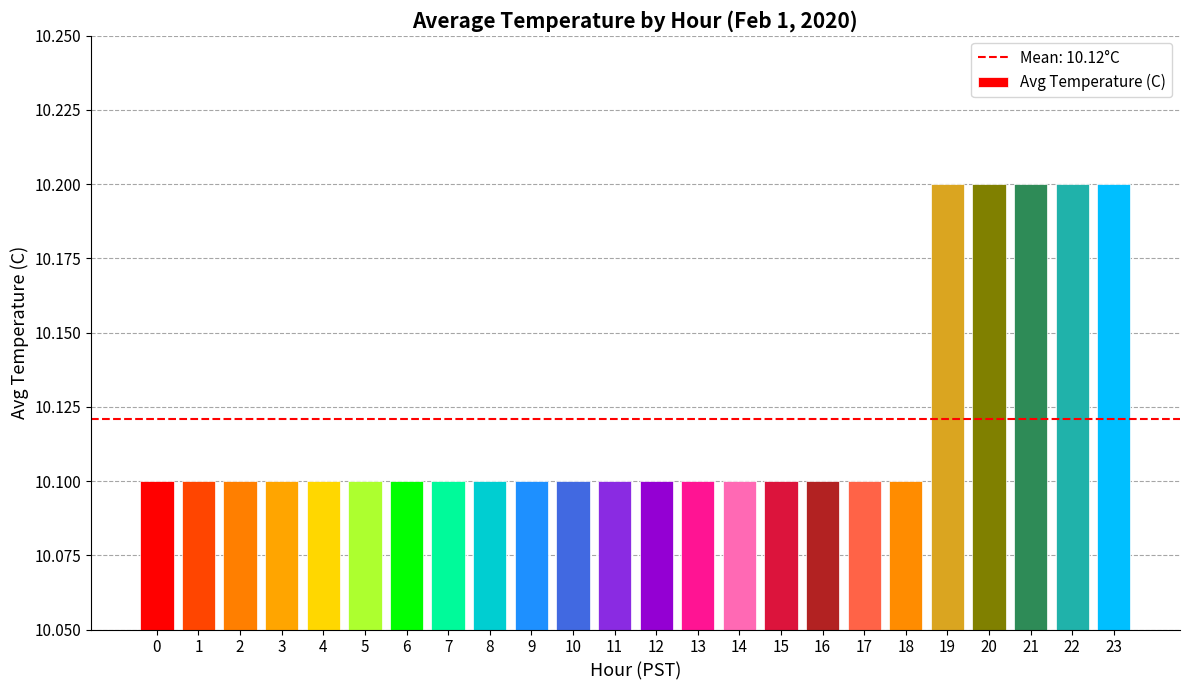

How many values are between 10 and 11?

24